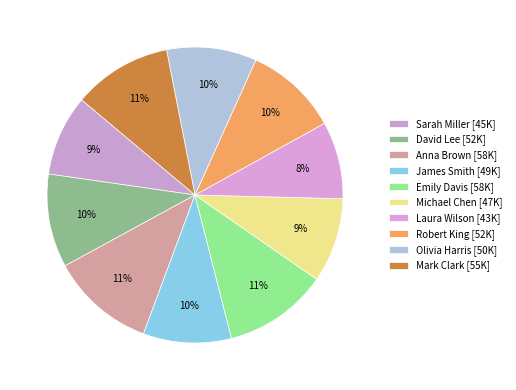

How many segments does this pie chart have?

10